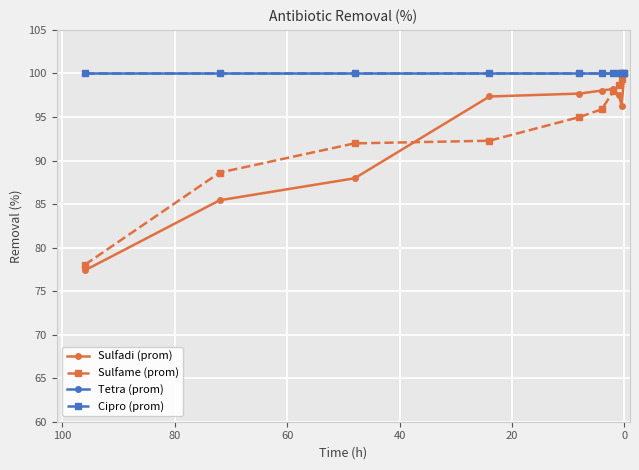

Reading left to right, extract all data points from this chart.

Sulfadi (prom): 77.4	85.4	88.0	97.4	97.7	98.0	98.2	97.6	96.3	100.0
Sulfame (prom): 78.0	88.6	92.0	92.3	95.0	95.9	97.9	98.7	99.3	100.0
Tetra (prom): 100.0	100.0	100.0	100.0	100.0	100.0	100.0	100.0	100.0	100.0
Cipro (prom): 100.0	100.0	100.0	100.0	100.0	100.0	100.0	100.0	100.0	100.0